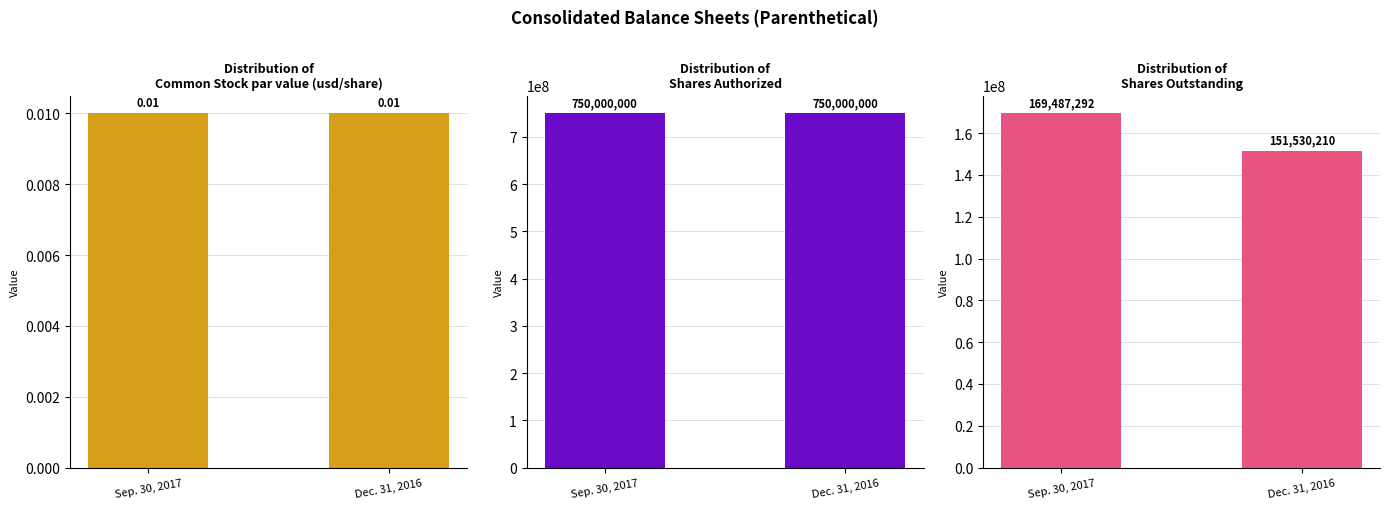

Reading right to left, extract all data points from this chart.

Common Stock par value (usd/share): Dec. 31, 2016=0.0	Sep. 30, 2017=0.0
Shares Authorized: Dec. 31, 2016=750000000.0	Sep. 30, 2017=750000000.0
Shares Outstanding: Dec. 31, 2016=151530210.0	Sep. 30, 2017=169487292.0